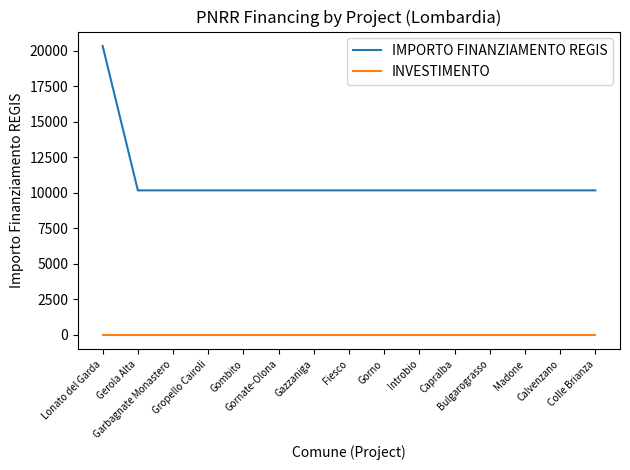

Which series has the widest spread of values?

IMPORTO FINANZIAMENTO REGIS